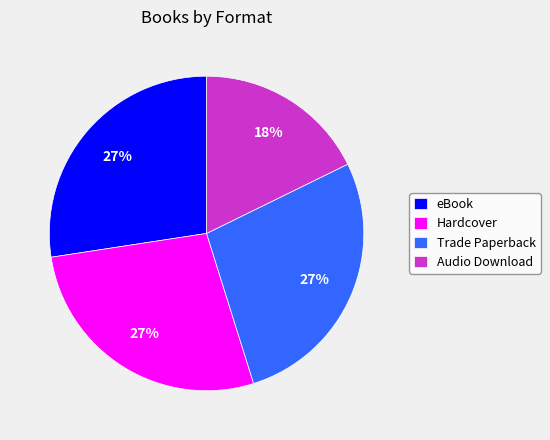

How many segments does this pie chart have?

4